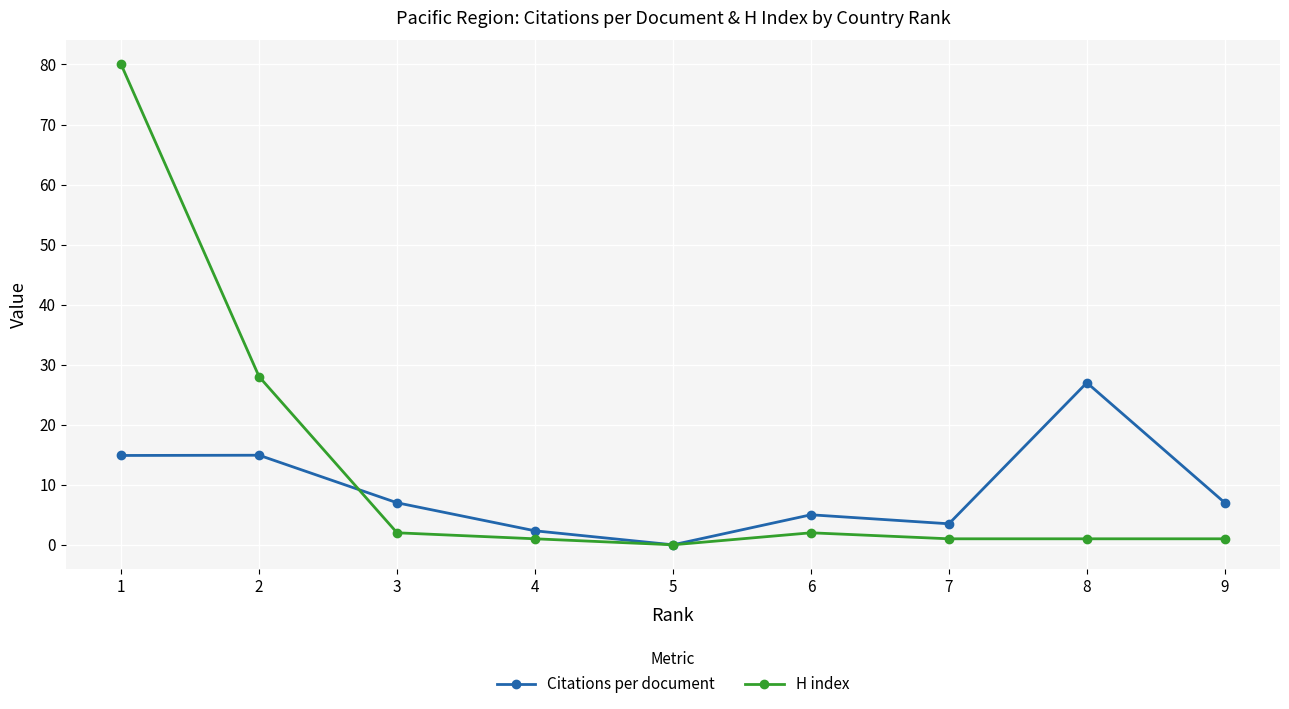

Rank the series by their average value, from highest to lowest.

H index, Citations per document